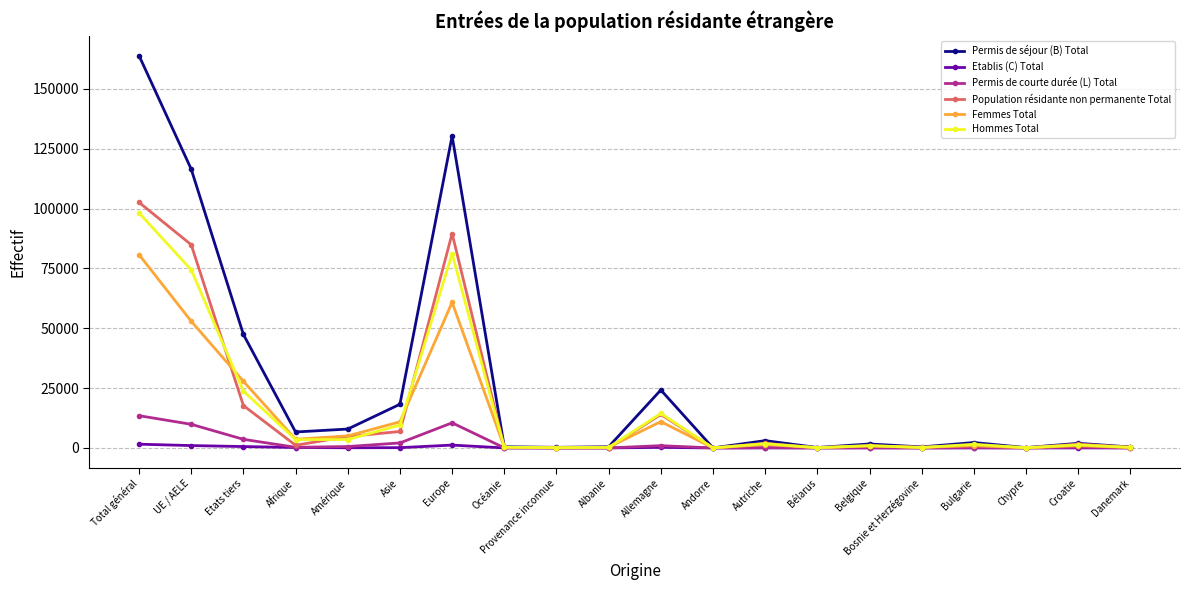

What are all the series names shown in the legend?

Permis de séjour (B) Total, Etablis (C) Total, Permis de courte durée (L) Total, Population résidante non permanente Total, Femmes Total, Hommes Total